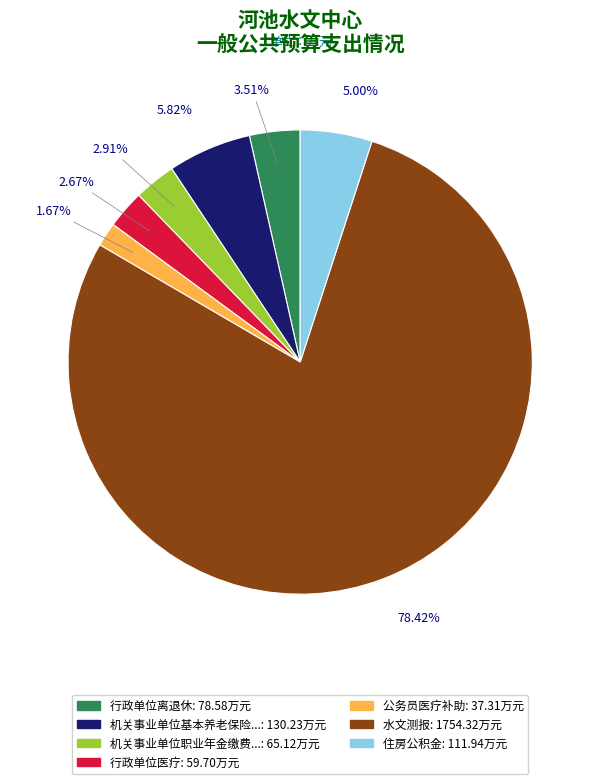

Is there a majority slice in this chart?

Yes